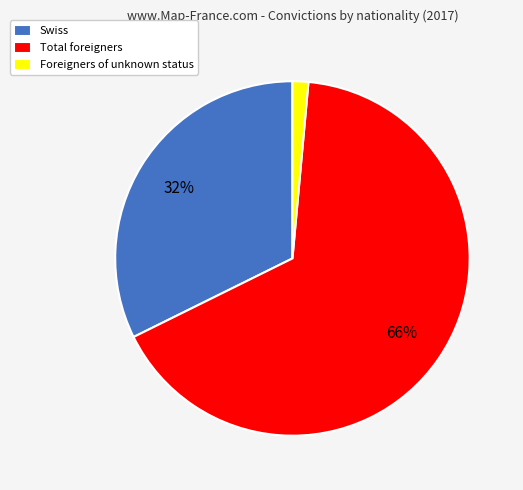

Rank the categories by value from highest to lowest.

Total foreigners, Swiss, Foreigners of unknown status